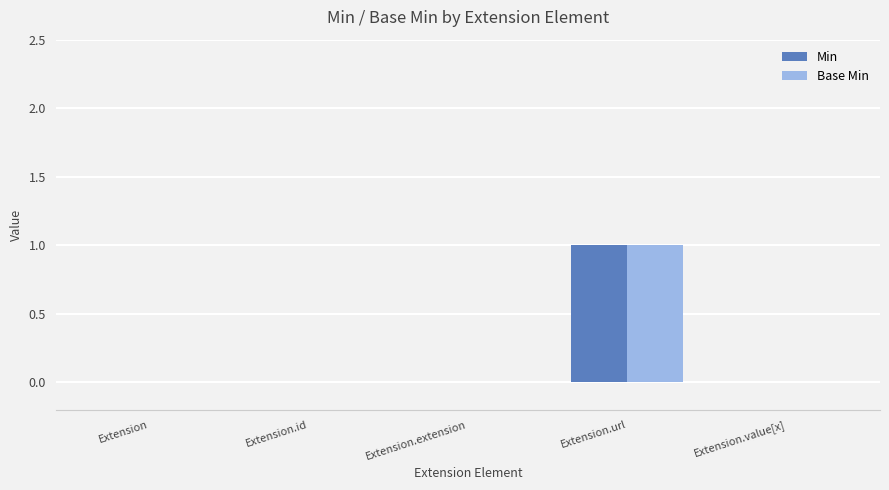

At which category is the sum across all series the highest?

Extension.url